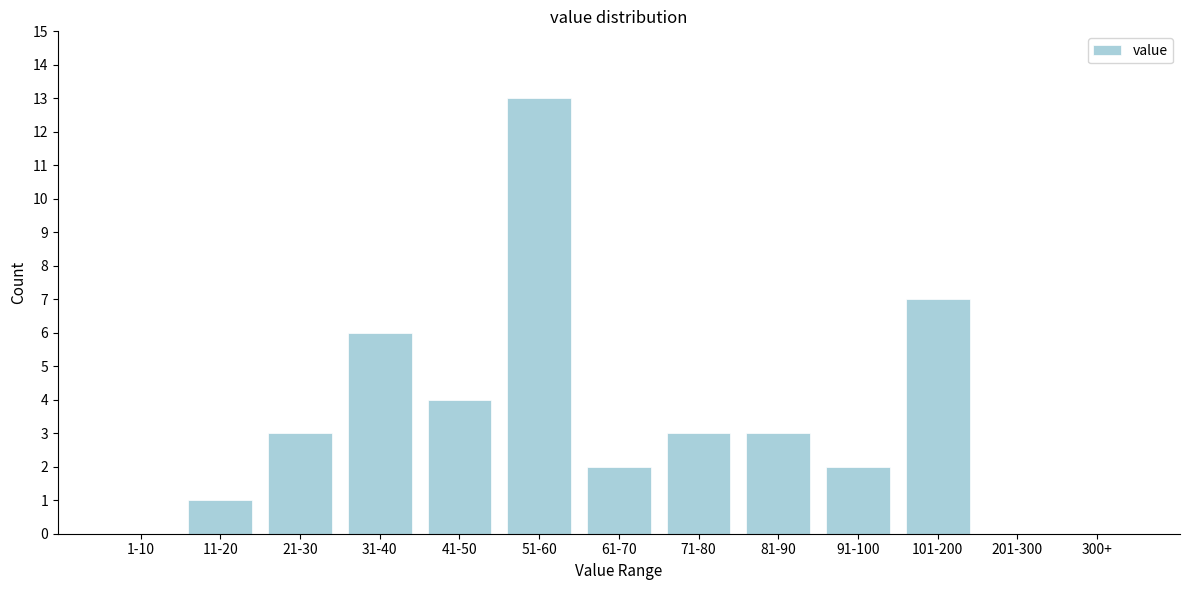

Reading left to right, what are all the values shown in this chart?

1-10=0	11-20=1	21-30=3	31-40=6	41-50=4	51-60=13	61-70=2	71-80=3	81-90=3	91-100=2	101-200=7	201-300=0	300+=0